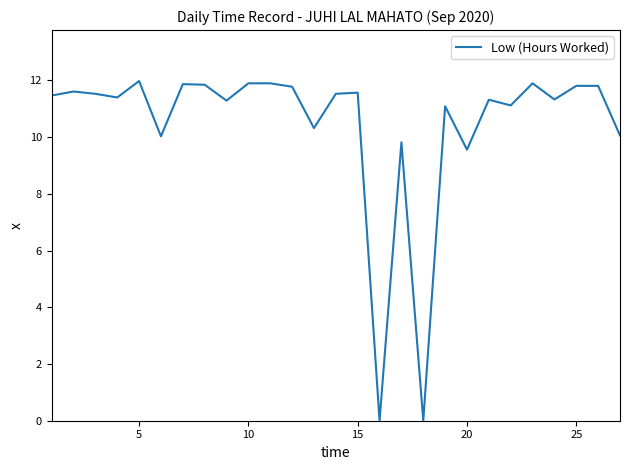

What is the difference between the maximum and minimum values?

12.0